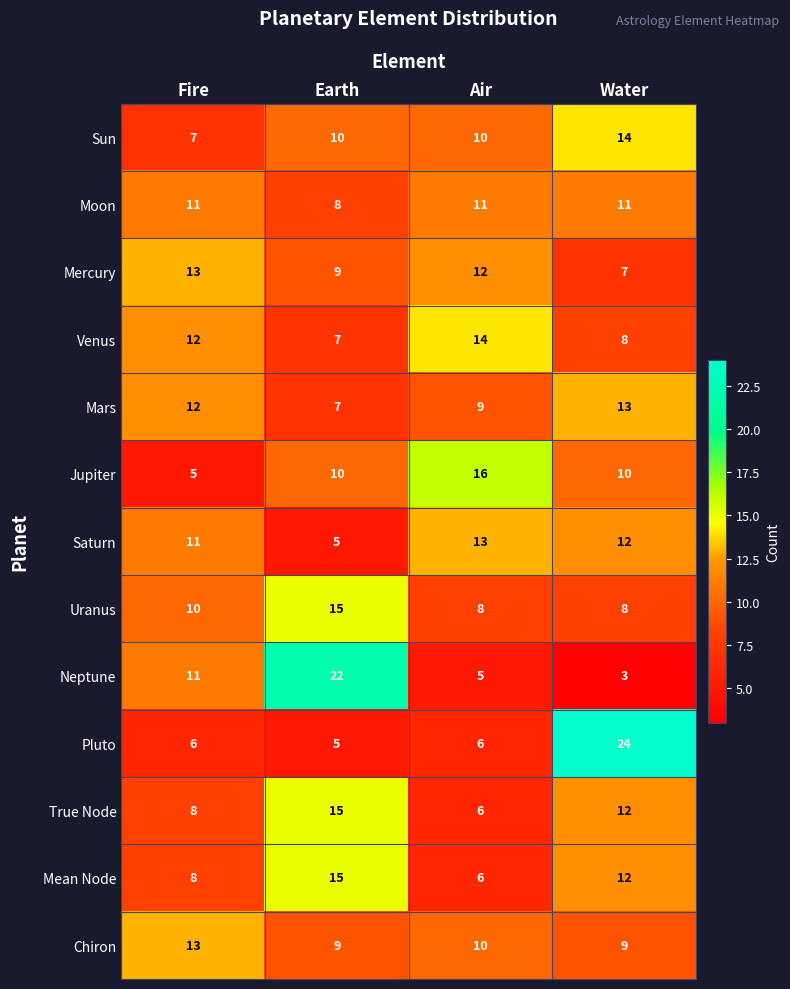

At which label does Mars reach its minimum?

Earth